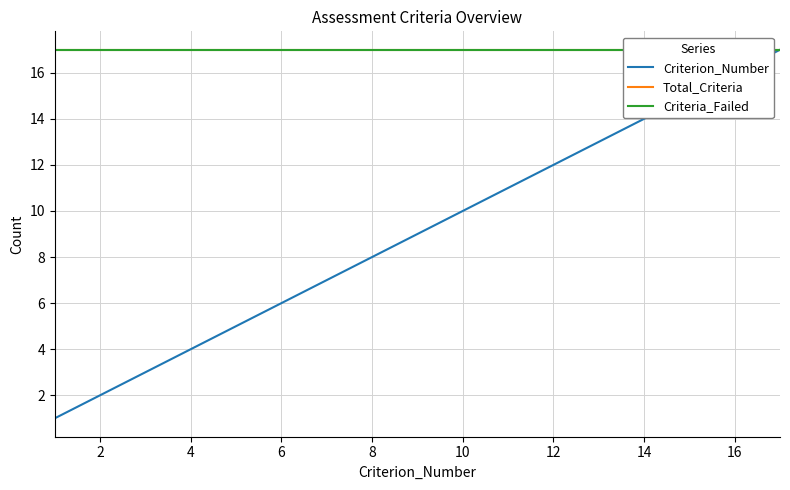

Is it true that Criterion_Number equals 8 at 8?

True